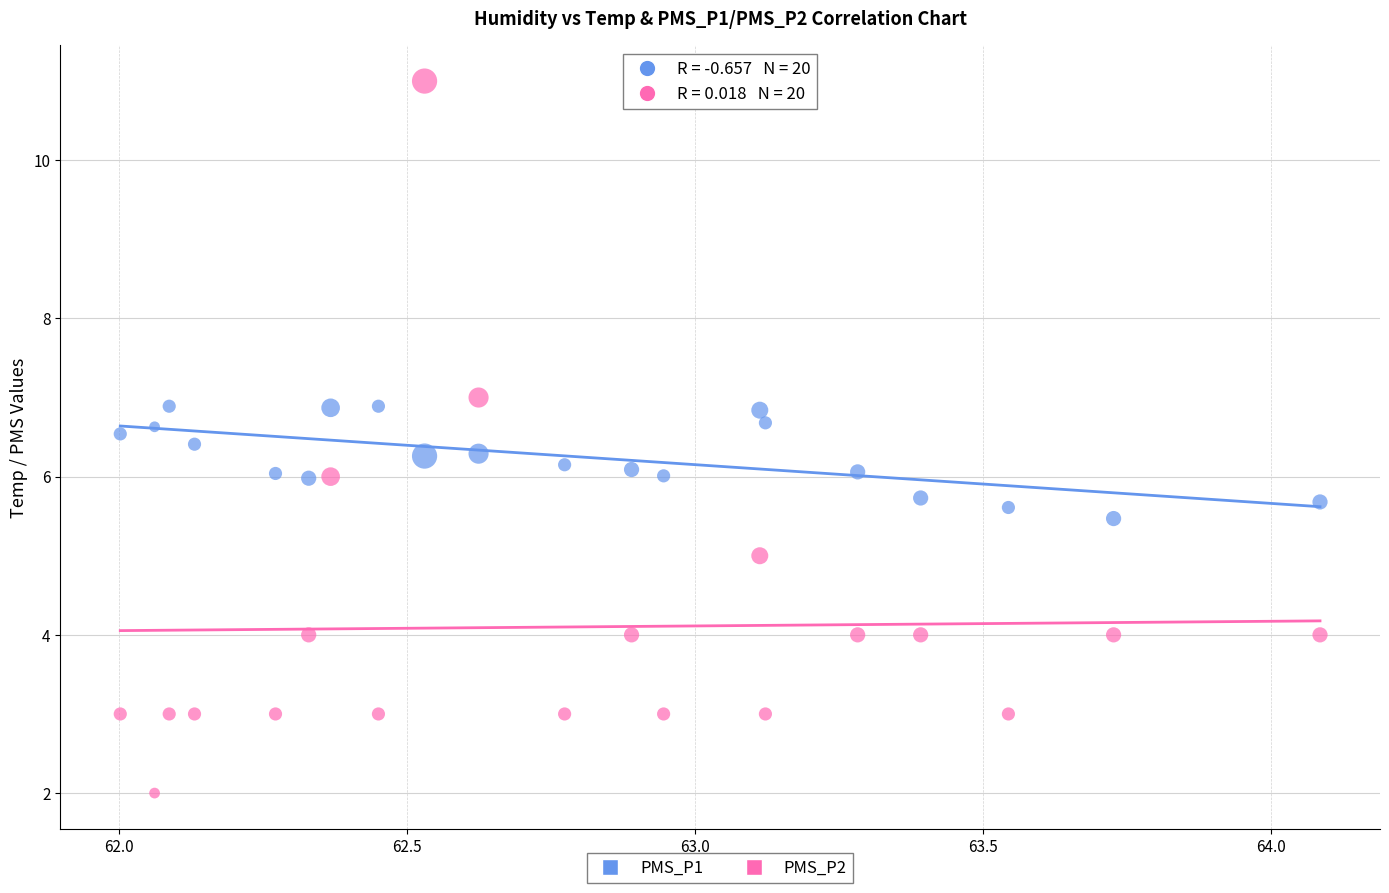

Which series reaches the minimum Y coordinate?

PMS_P2